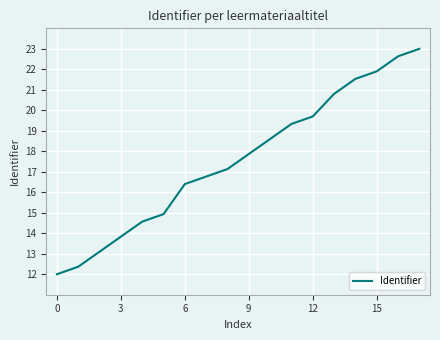

What is the maximum value shown in the chart?

23.0